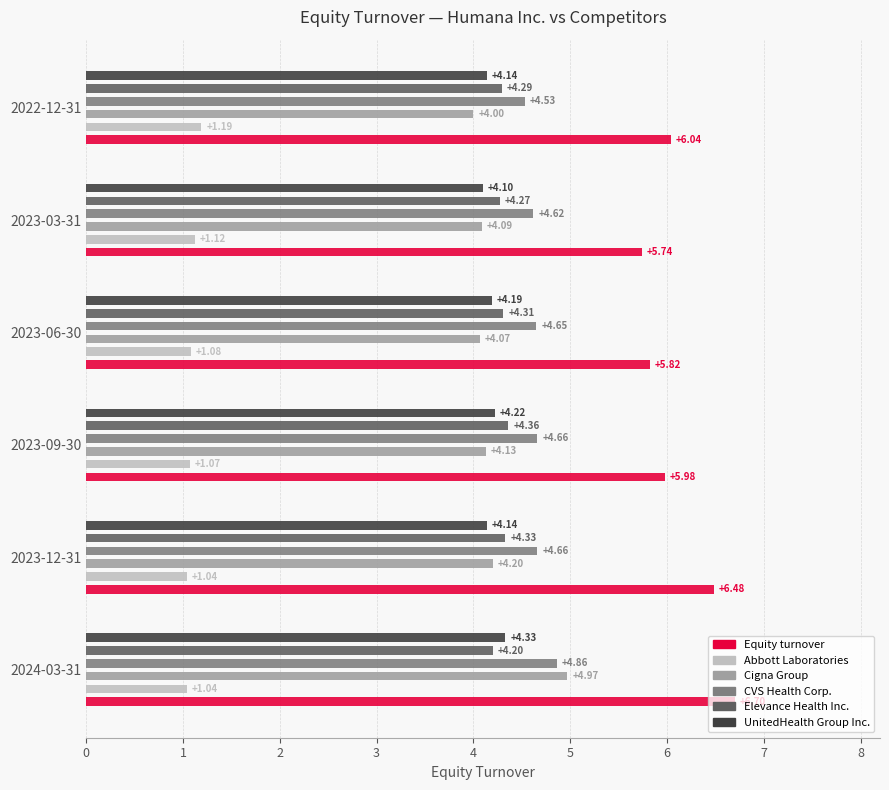

How many categories are shown in the chart?

6